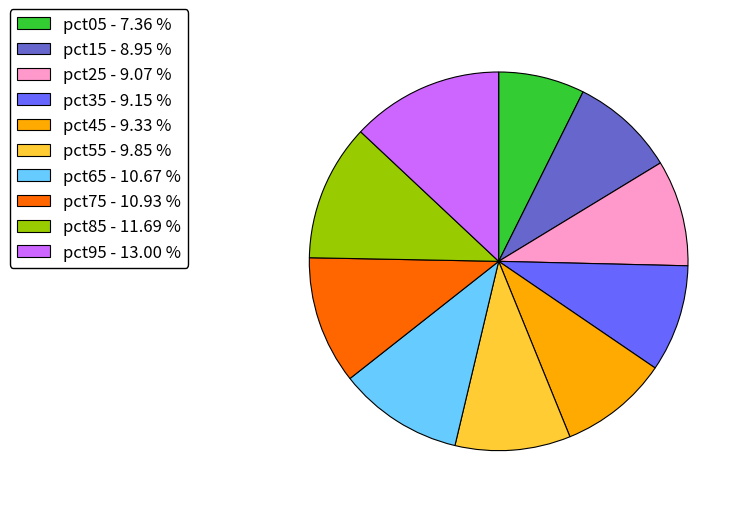

Which slice is the largest?

pct95